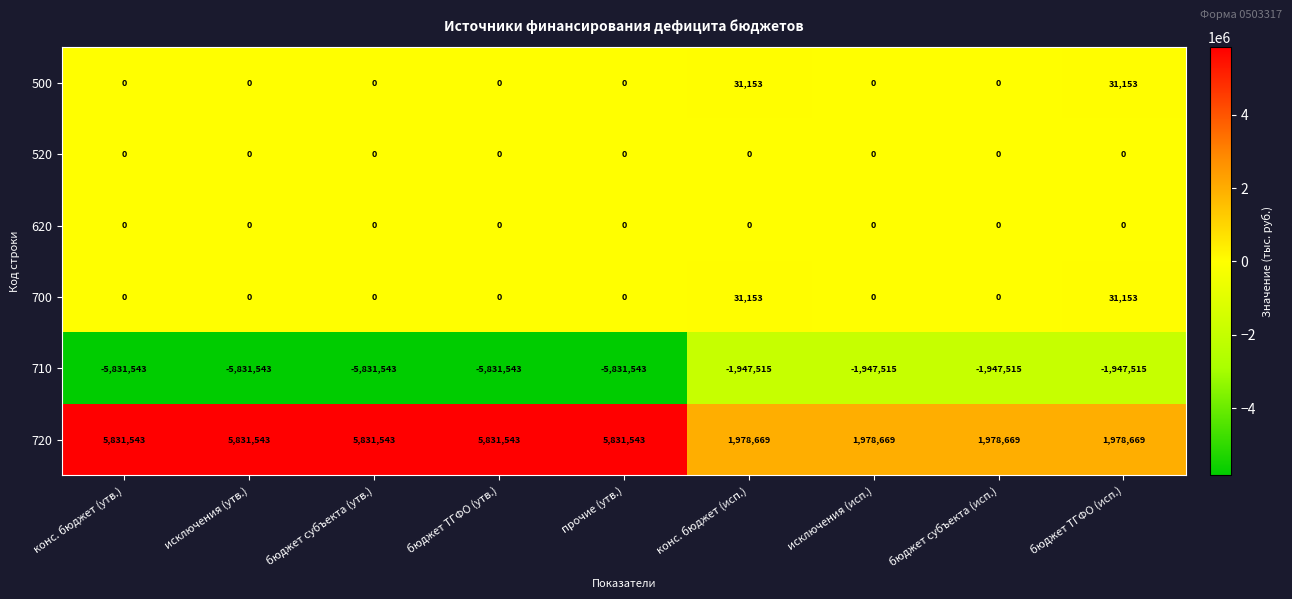

Which series changed the most between конс. бюджет (утв.) and исключения (исп.)?

710